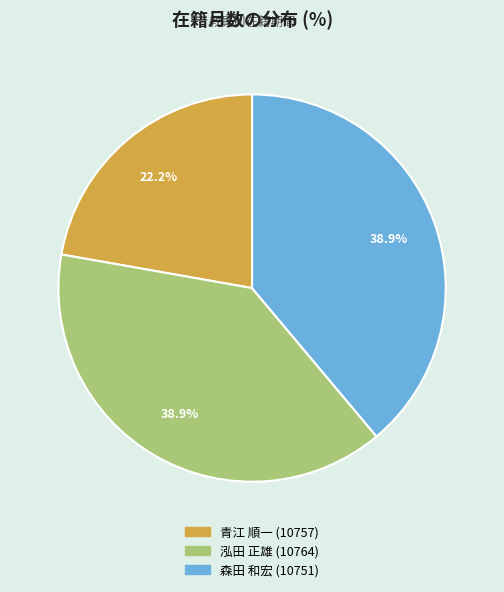

What portion of the pie excludes 泓田 正雄 (10764)?

61.1%